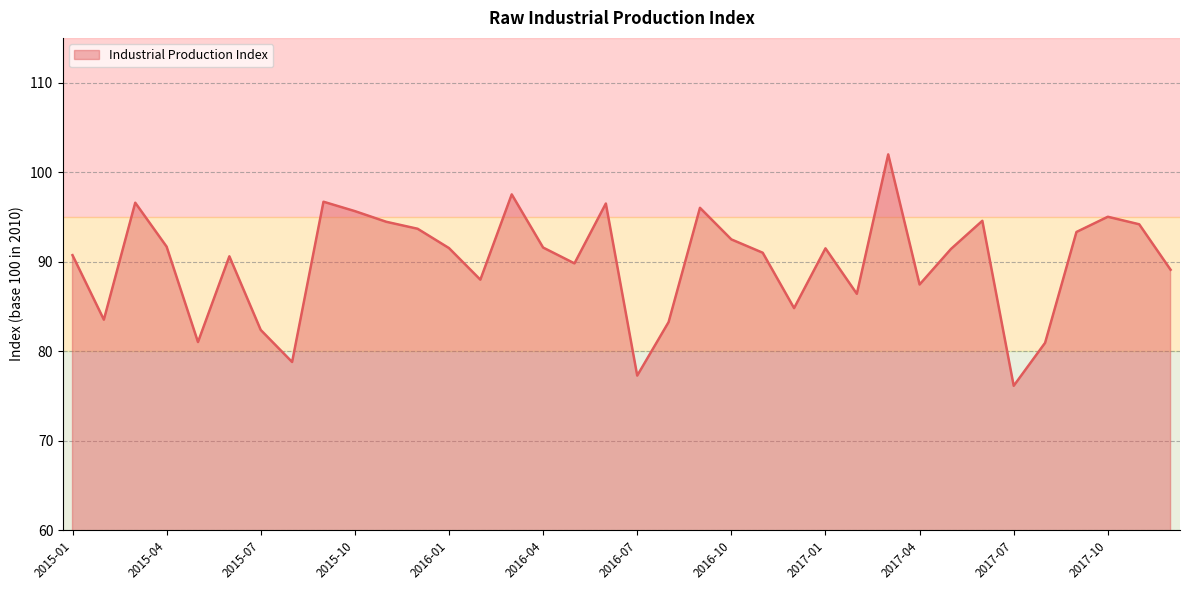

What is the maximum value shown in the chart?

102.0